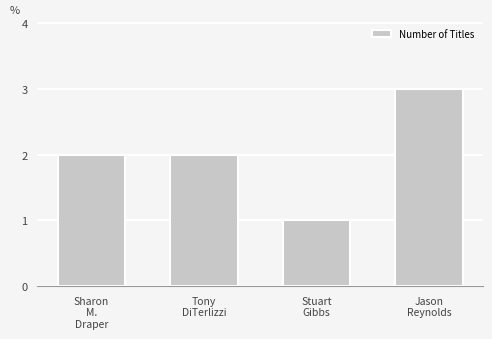

What is the value of the 3rd bar from the left?

1